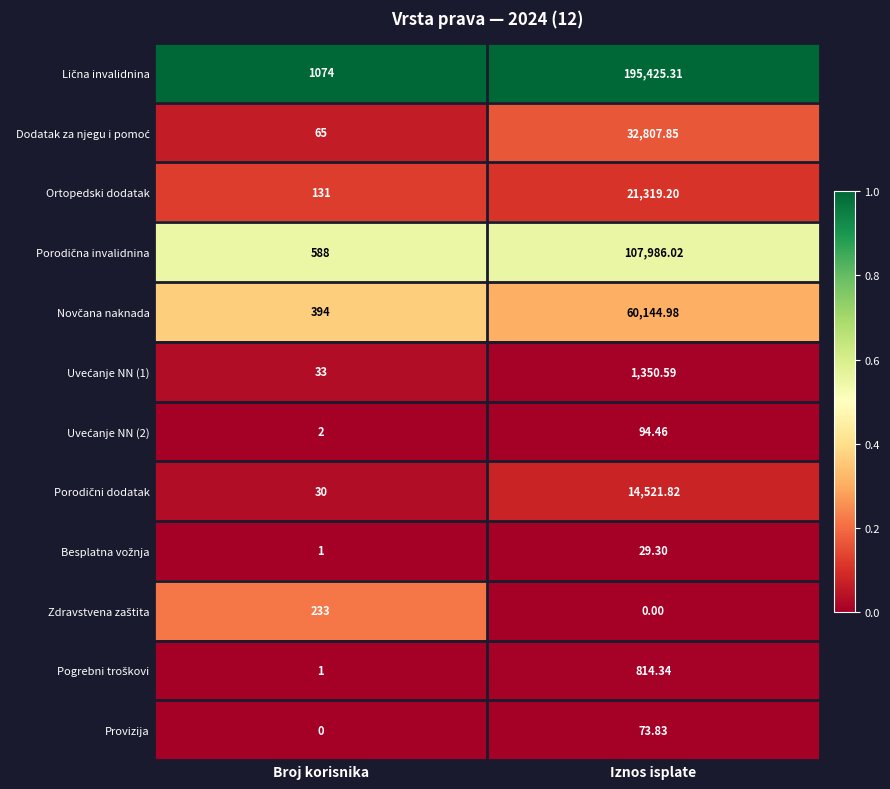

Where does the Ortopedski dodatak series first go above 21319?

Iznos isplate